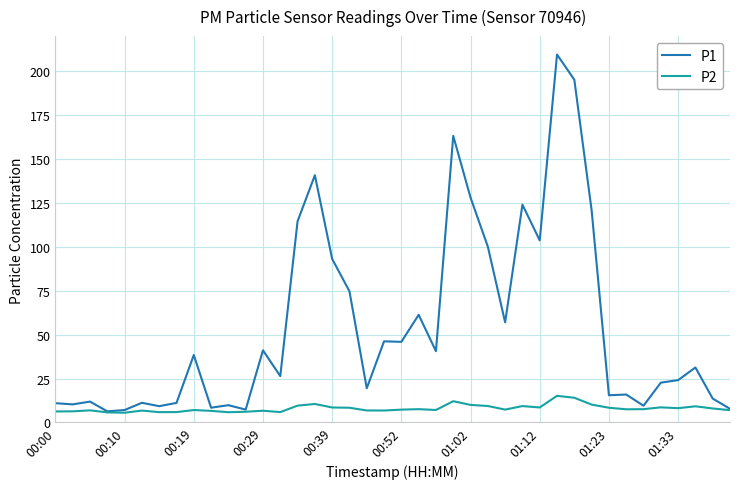

Which series has the widest spread of values?

P1